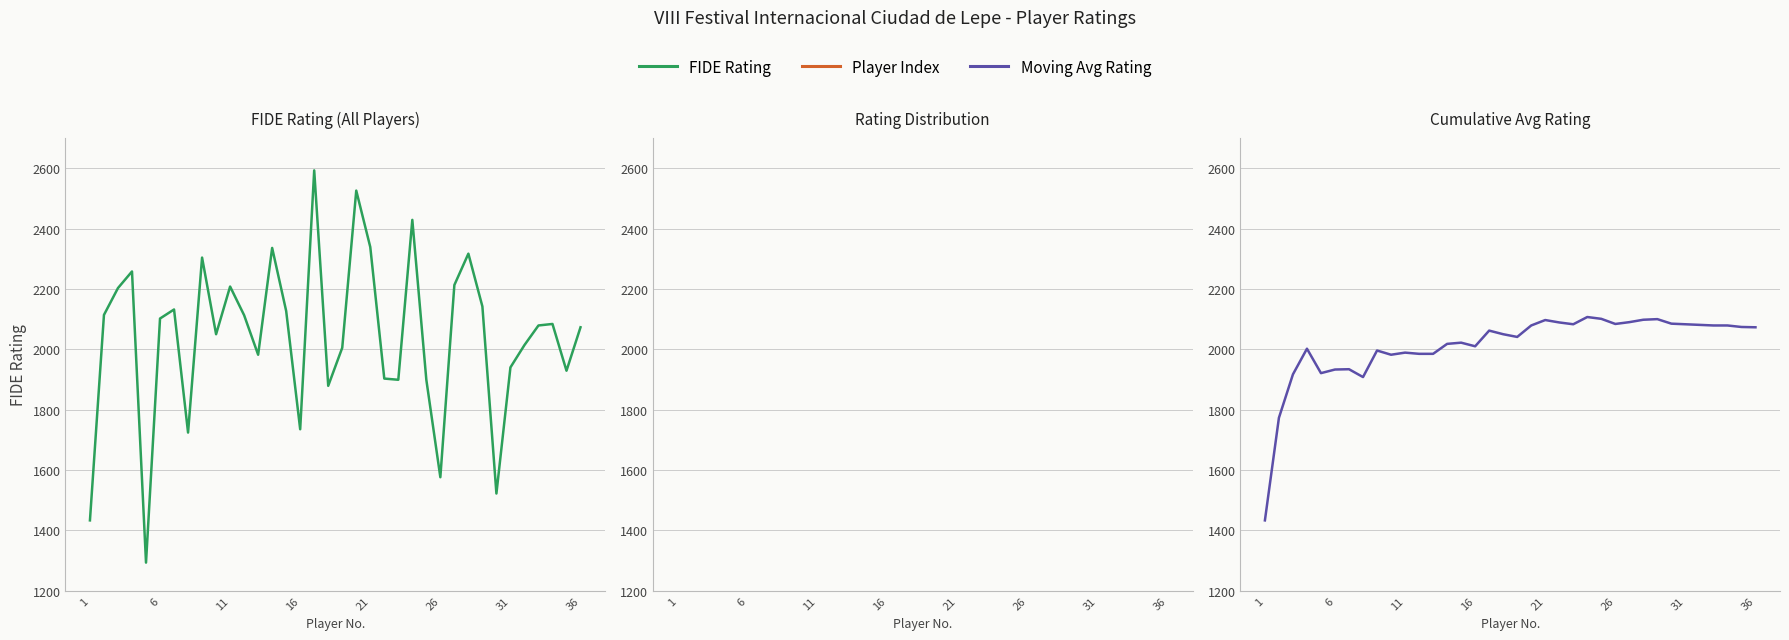

What is the difference between the maximum and minimum values in the Player Index series?

35